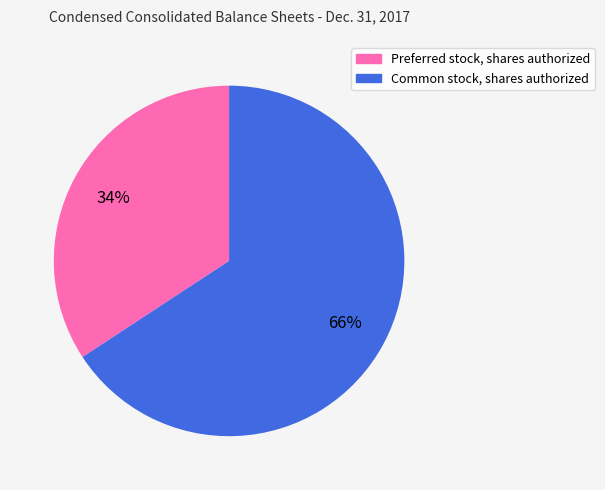

How many segments does this pie chart have?

2